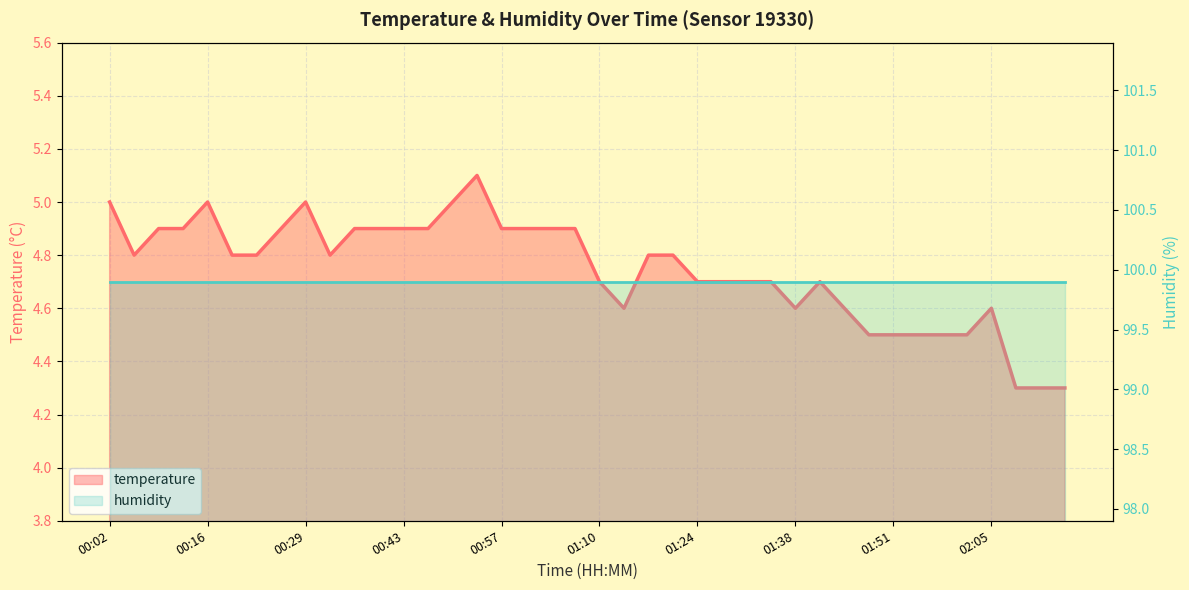

What is the sum of the values at 00:47 and 01:34?

9.6